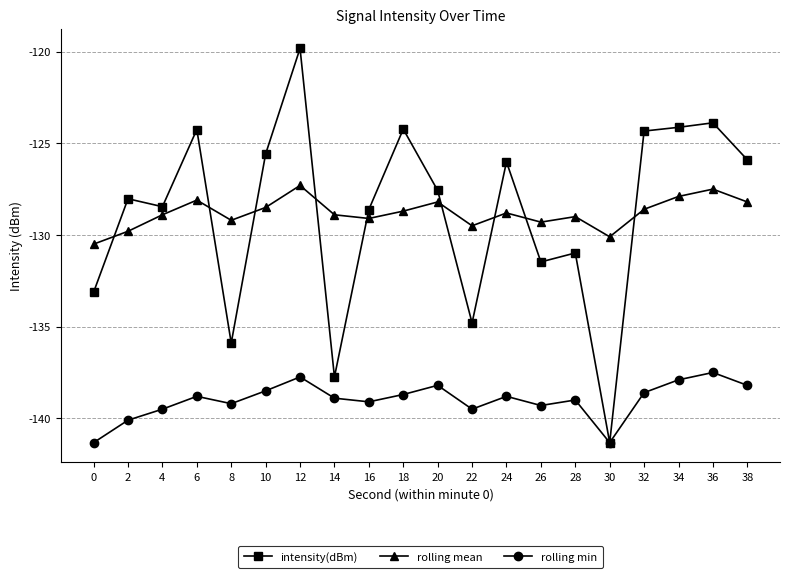

Rank the series by their maximum value, from lowest to highest.

rolling min, rolling mean, intensity(dBm)